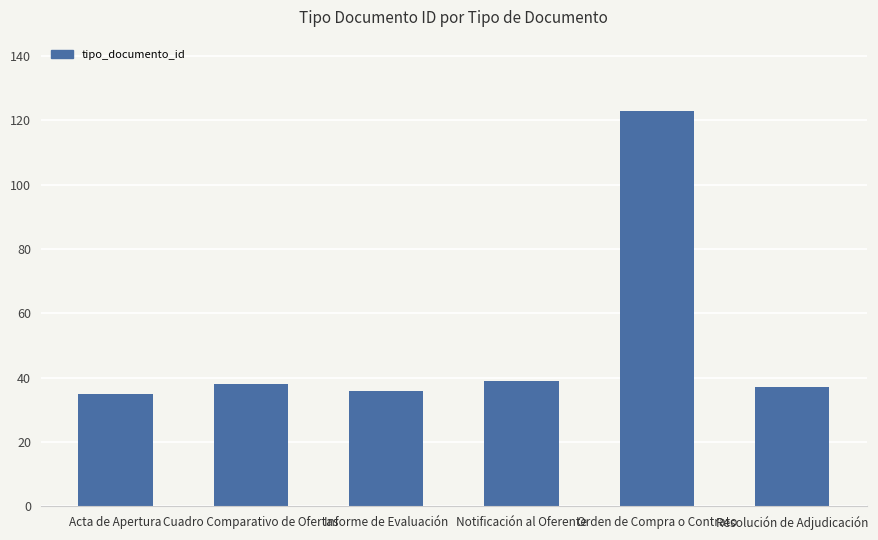

Reading right to left, transcribe all the data shown in this chart.

Resolución de Adjudicación=37	Orden de Compra o Contrato=123	Notificación al Oferente=39	Informe de Evaluación=36	Cuadro Comparativo de Ofertas=38	Acta de Apertura=35